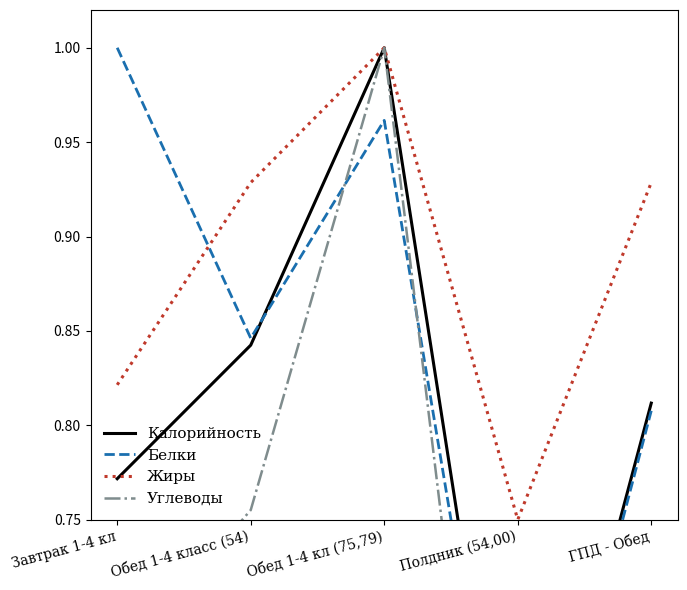

True or false: Углеводы and Калорийность intersect in this chart.

False